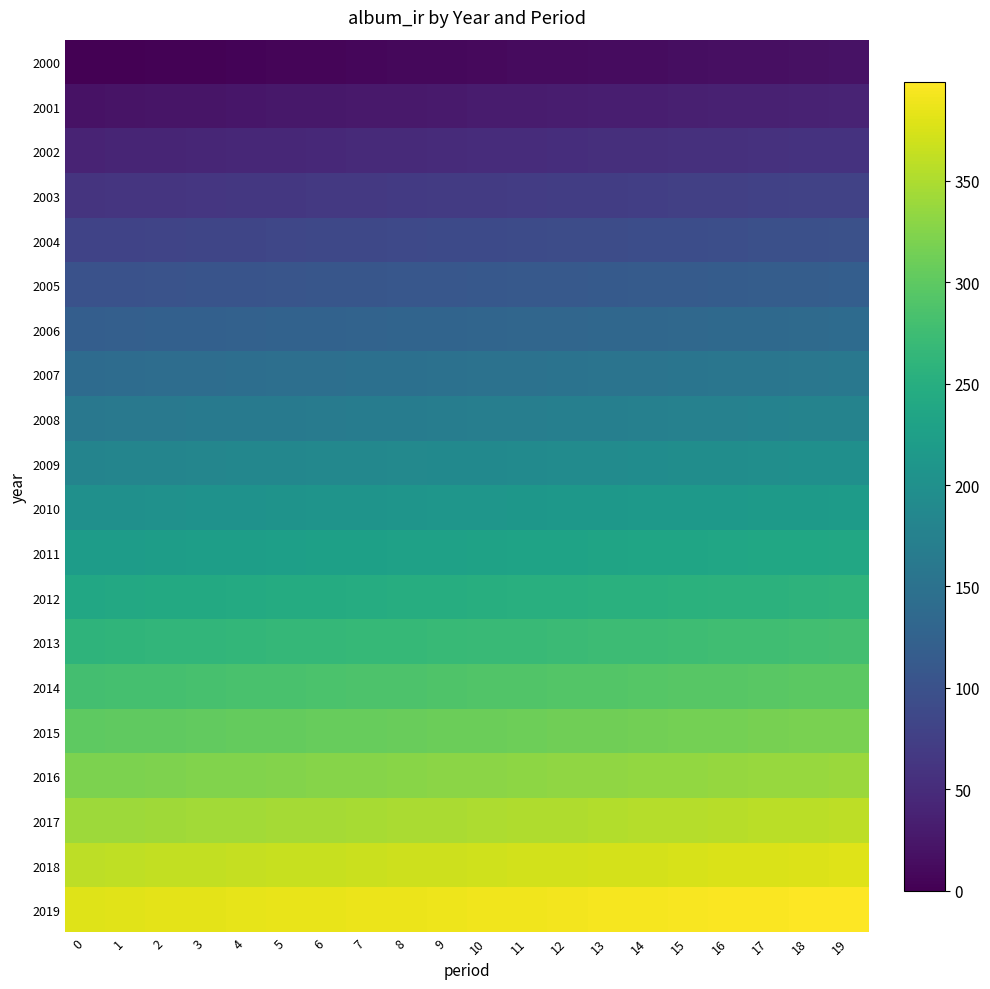

How many series are shown in this chart?

20